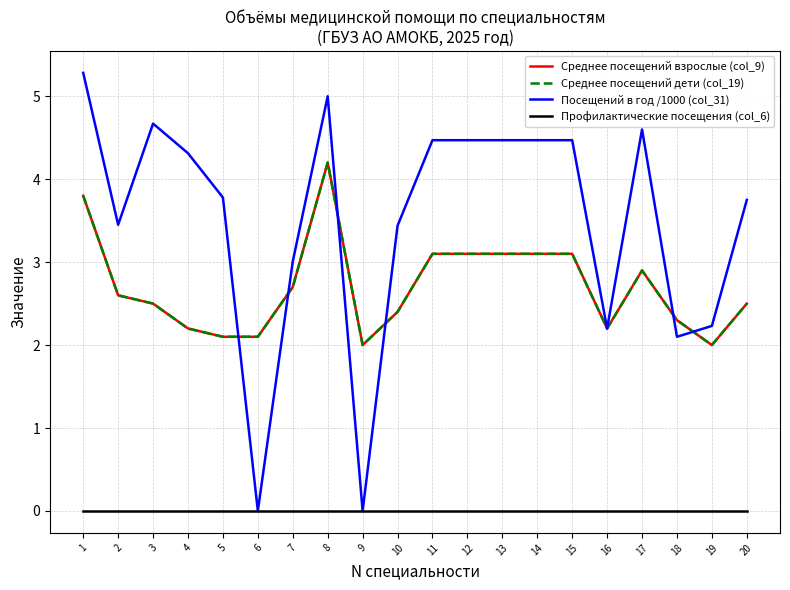

What is the value of the Посещений в год /1000 (col_31) point at the 20th from the left?

3.8